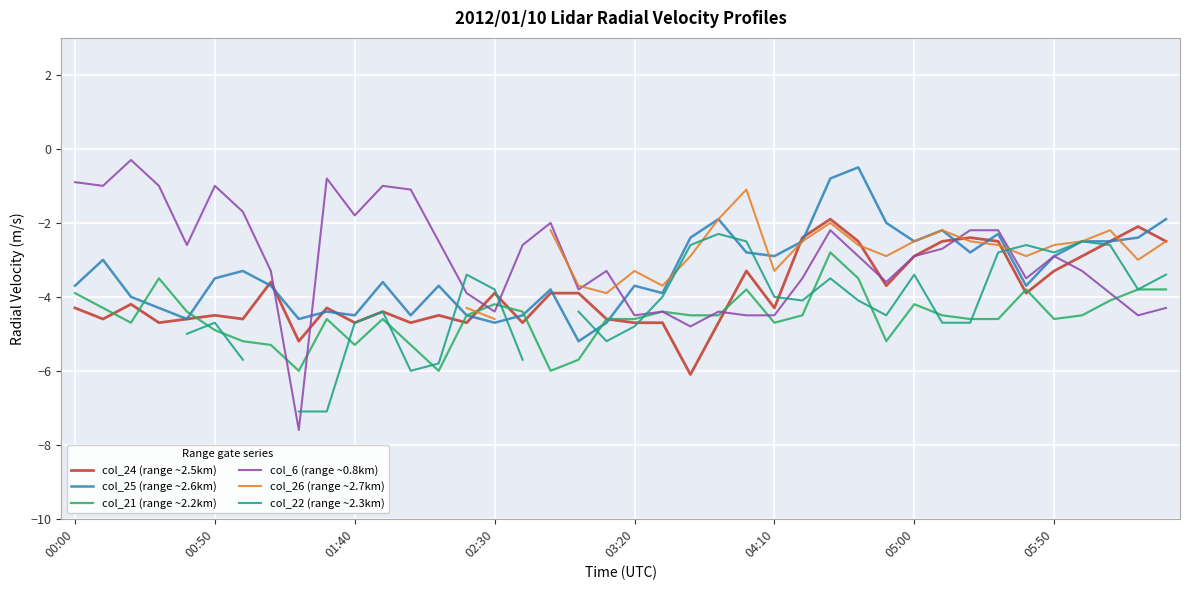

The value of col_25 (range ~2.6km) at 01:40 is -1.6. True or false?

False